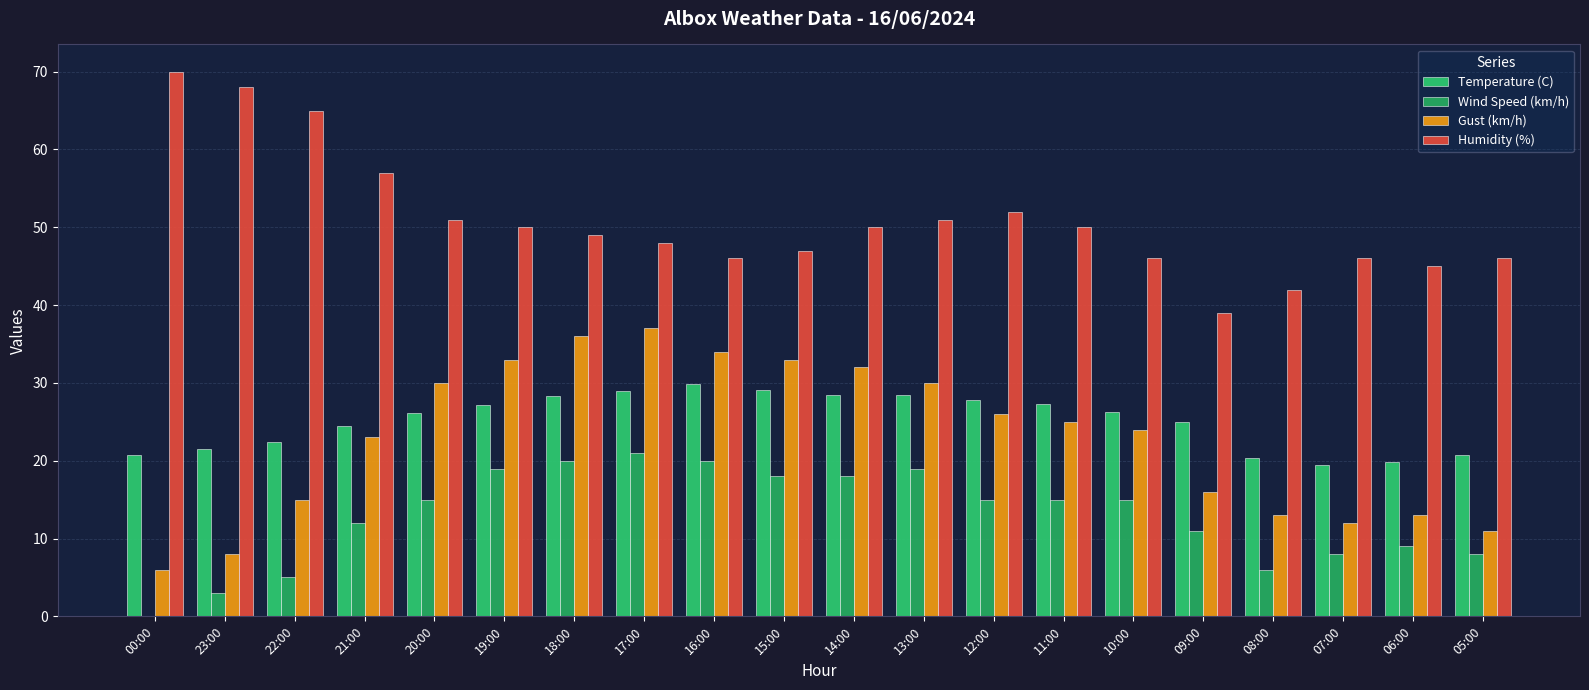

What is the label of the 16th bar from the left?

09:00